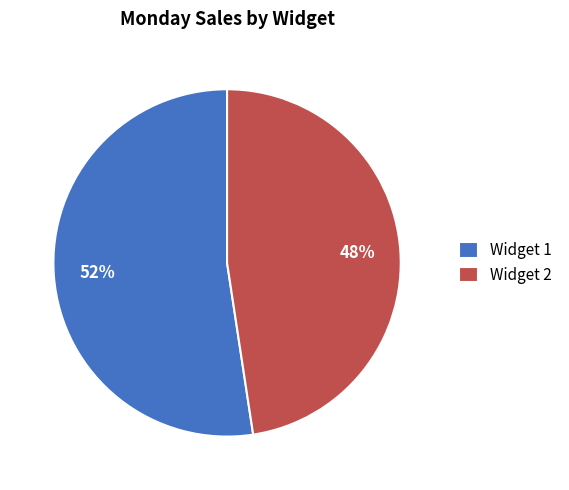

To the nearest percent, what is the combined percentage of Widget 1 and Widget 2?

100%